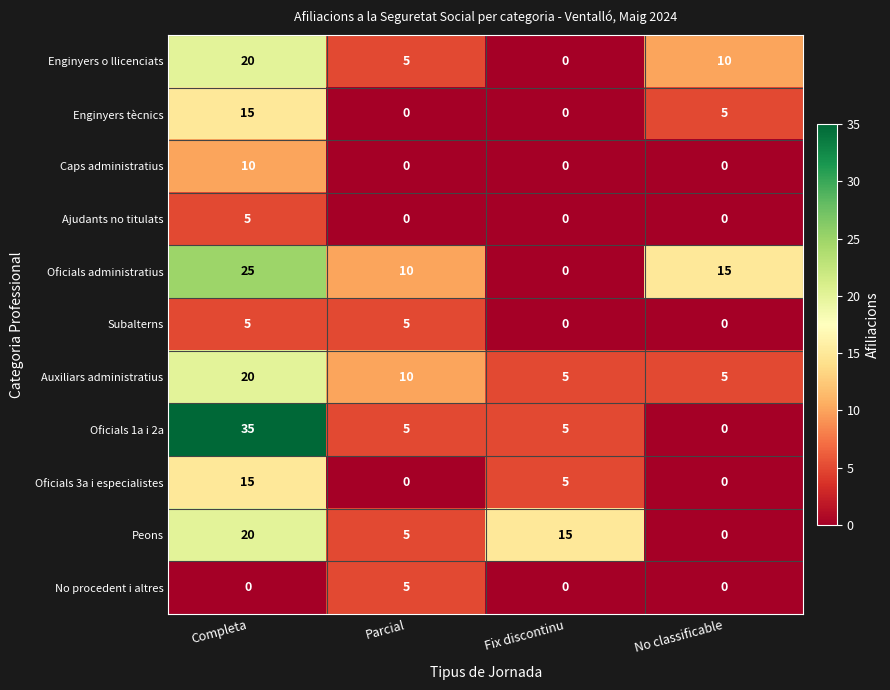

The Caps administratius series shows -5 at Fix discontinu. True or false?

False